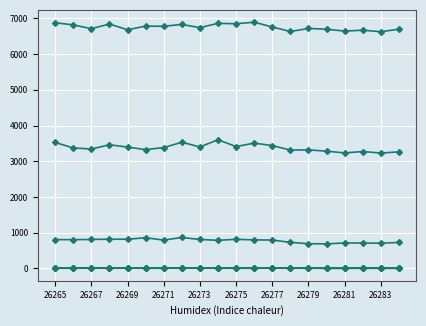

How many lines are shown in the chart?

6